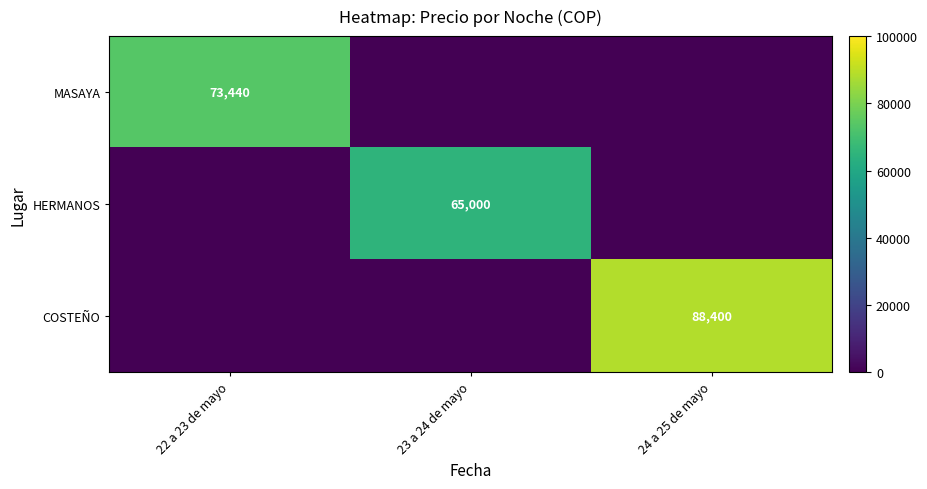

True or false: COSTEÑO has a value of 88400 at 24 a 25 de mayo.

True